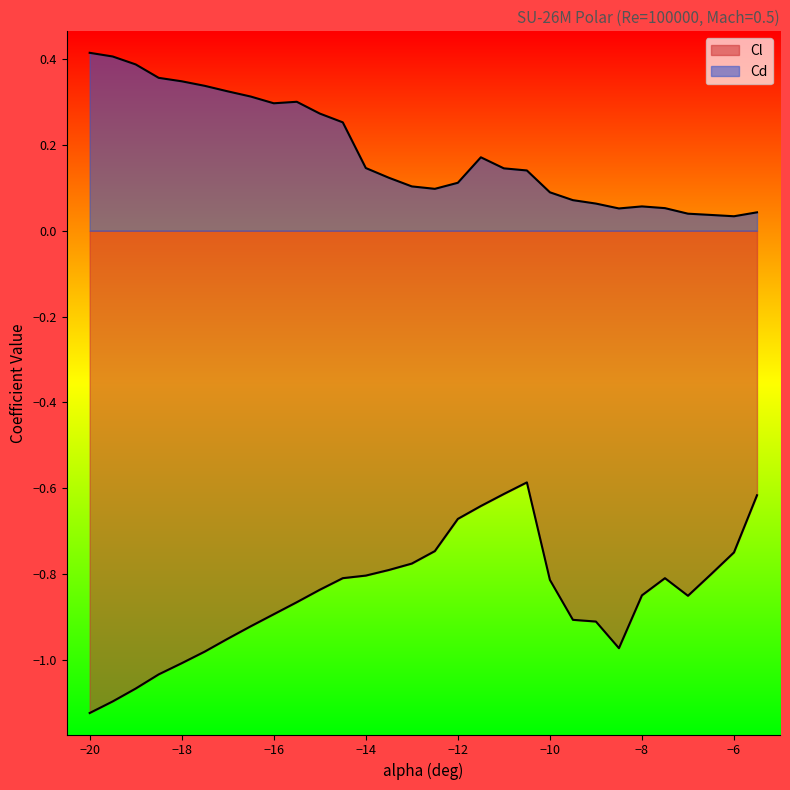

The Cd series shows 0.3 at -11.5. True or false?

False